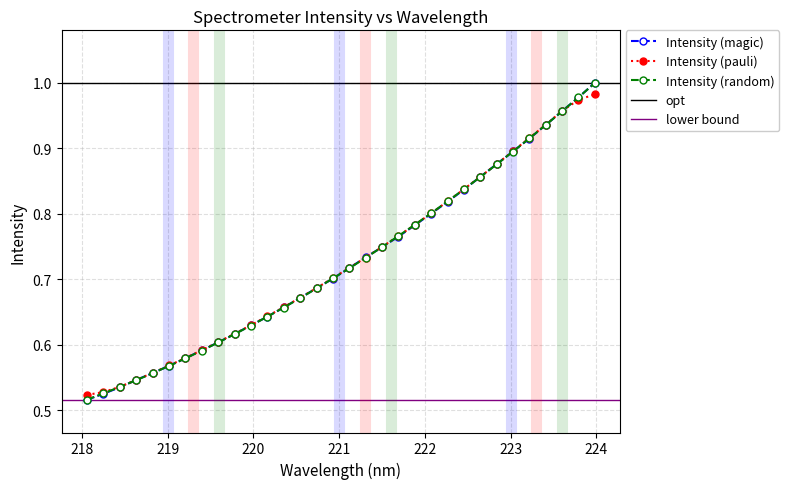

List the labels in order of value, smallest first.

218.0596, 218.2508, 218.442, 218.6332, 218.8244, 219.0156, 219.2067, 219.3979, 219.589, 219.7801, 219.9712, 220.1623, 220.3533, 220.5444, 220.7354, 220.9264, 221.1174, 221.3083, 221.4993, 221.6902, 221.8812, 222.0721, 222.263, 222.4538, 222.6447, 222.8355, 223.0264, 223.2172, 223.408, 223.5987, 223.7895, 223.9802